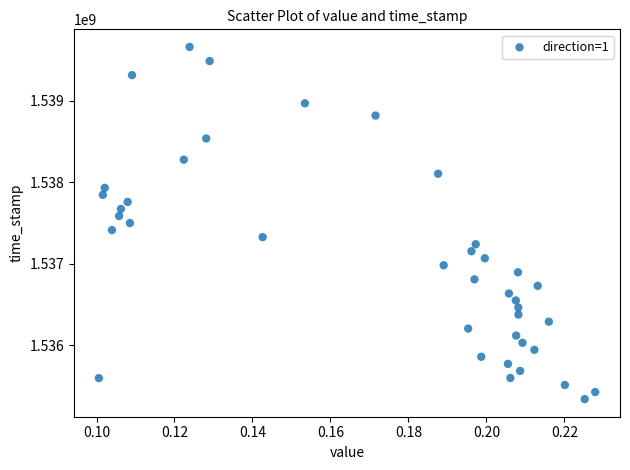

What is the range of Y values (max minus min)?

4320607